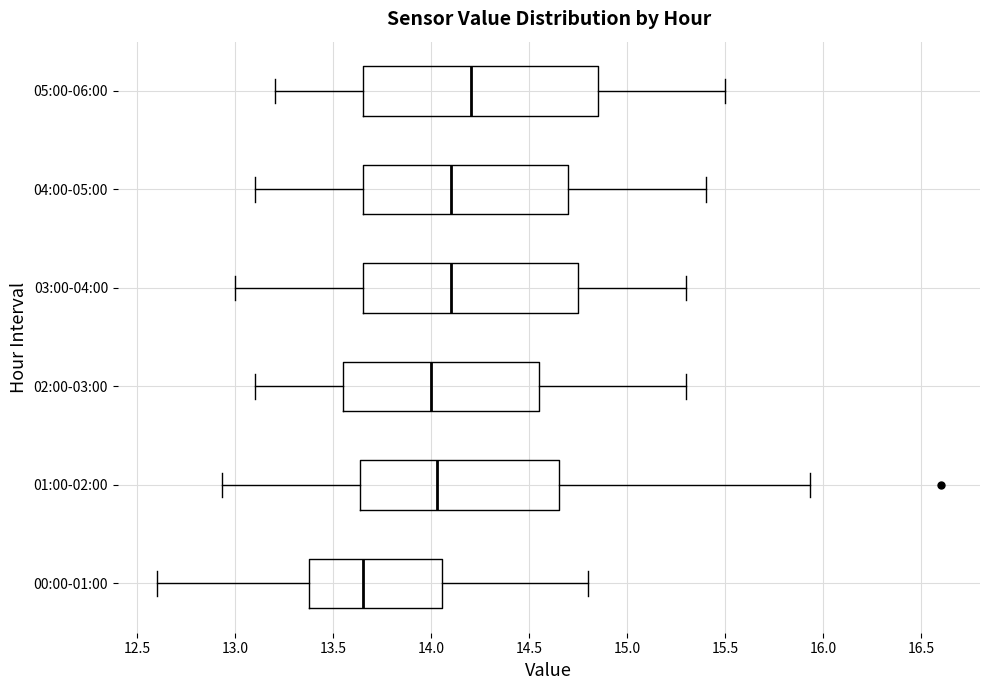

Reading bottom to top, transcribe this box plot: for each box, give where its median line is, the range the box spans, and where its two whiskers end, as read against the x-axis. The values are not printed on the chart, so give them approximately, as read against the axis.

00:00-01:00: median 13.65, box 13.40 to 14.05, whiskers 12.60 to 14.80
01:00-02:00: median 14.05, box 13.65 to 14.65, whiskers 12.95 to 15.95
02:00-03:00: median 14.00, box 13.55 to 14.55, whiskers 13.10 to 15.30
03:00-04:00: median 14.10, box 13.65 to 14.75, whiskers 13.00 to 15.30
04:00-05:00: median 14.10, box 13.65 to 14.70, whiskers 13.10 to 15.40
05:00-06:00: median 14.20, box 13.65 to 14.85, whiskers 13.20 to 15.50